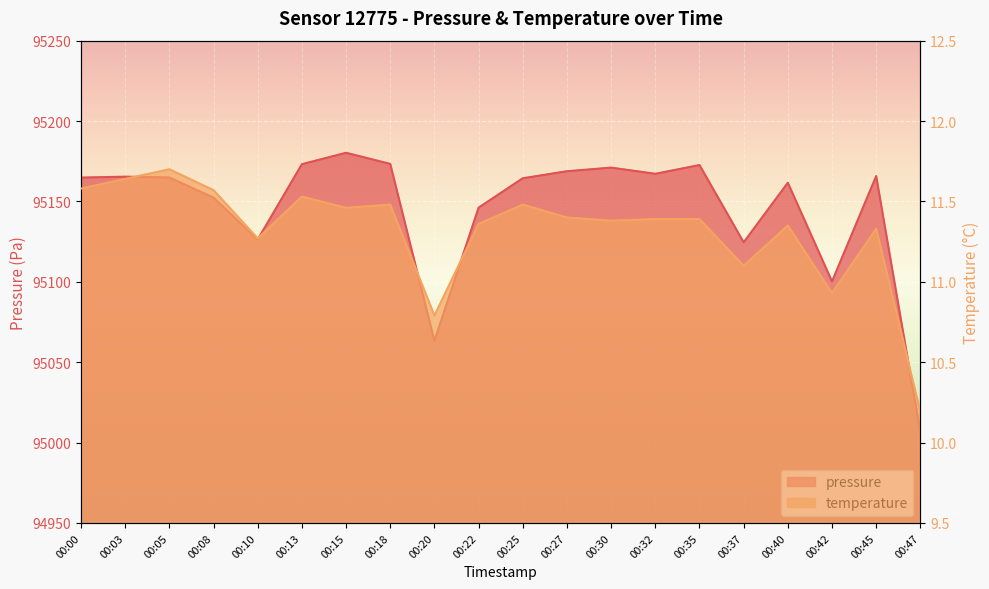

What is the difference between the maximum and minimum values in the pressure series?

173.7